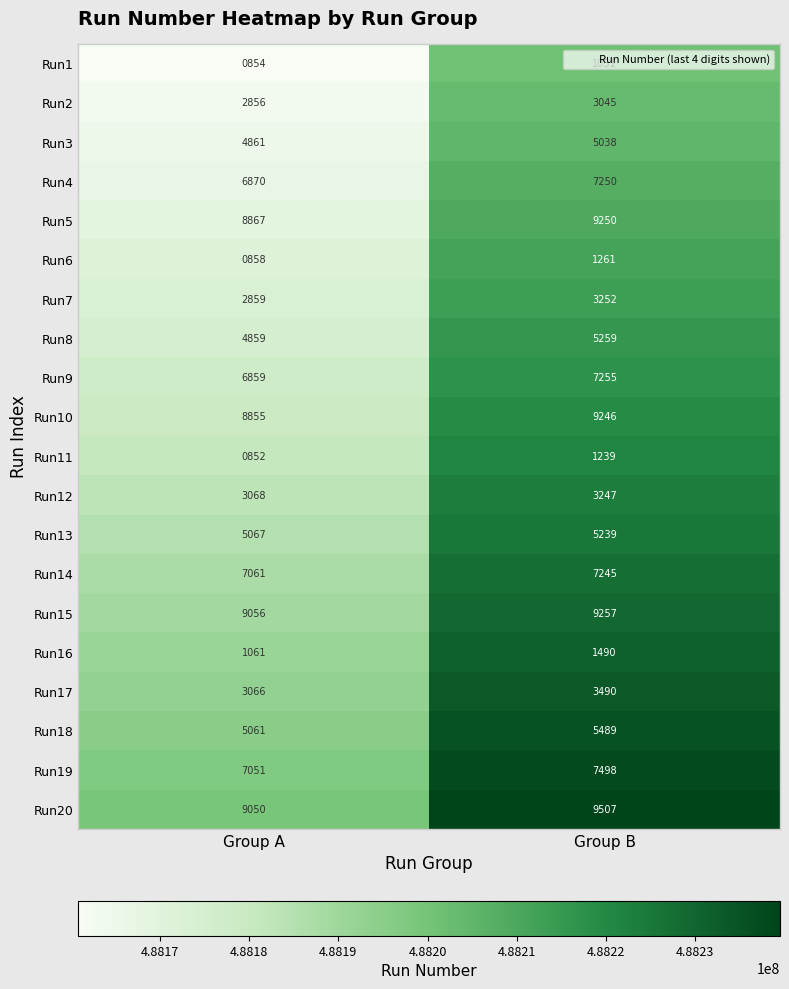

True or false: Run9 has a value of 6859 at Group A.

True